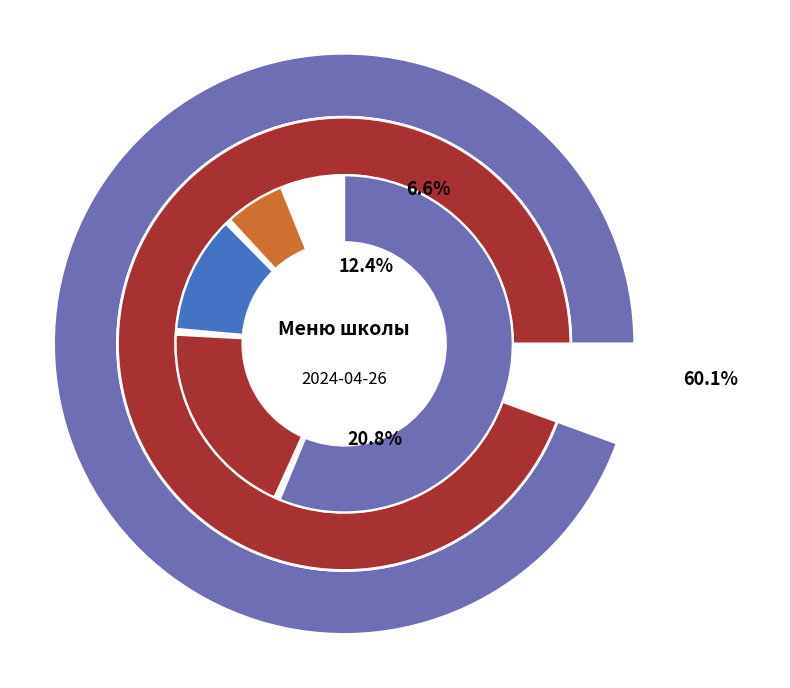

Rank the categories by value from lowest to highest.

Хлеб пшеничный, Напиток из шиповника, Компот из с/ф, Рис отварной, Салат из моркови, Борщ из свеж капусты, Котлета рыбная, Омлет натуральный